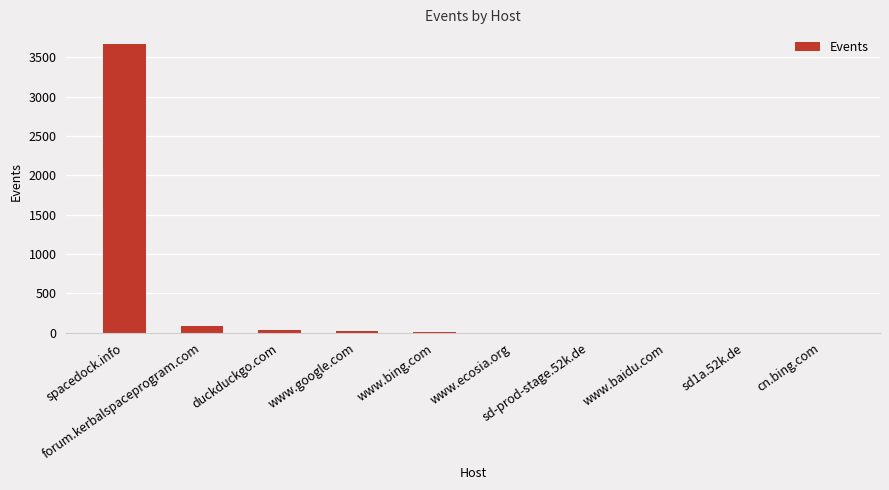

Which category has the highest value across all series?

spacedock.info